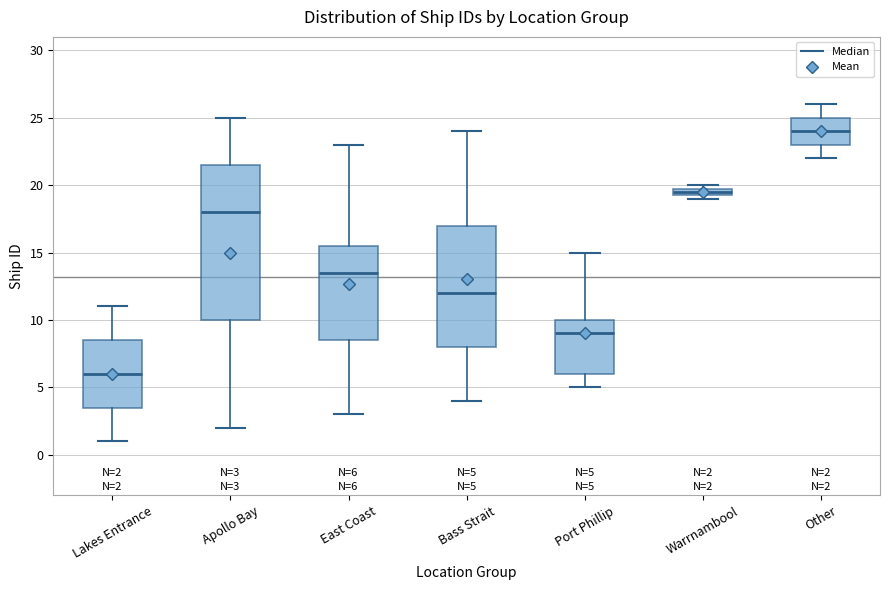

Which box is the tallest, from its lower edge to its upper edge?

Apollo Bay